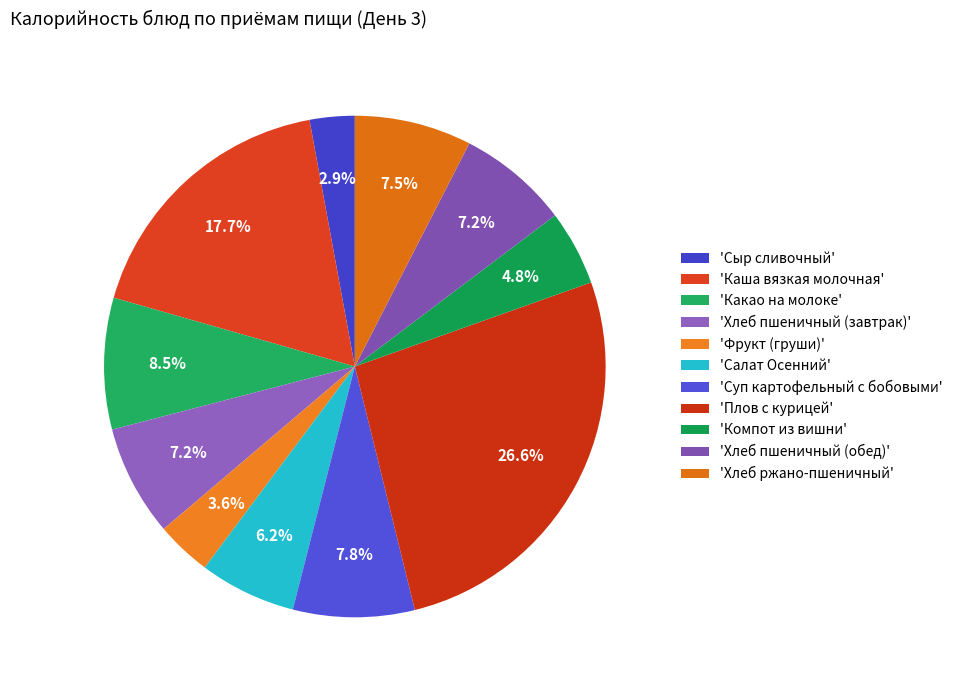

How many slices are in this pie chart?

11